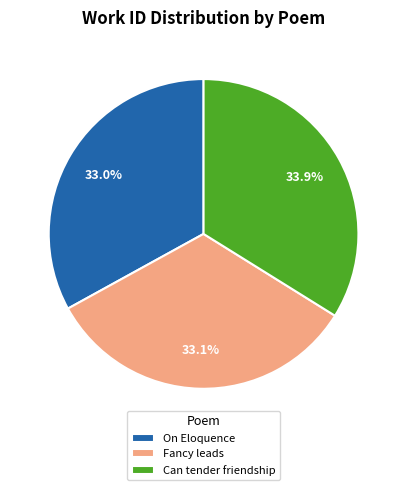

Do Can tender friendship and Fancy leads together represent more than half of the pie?

Yes